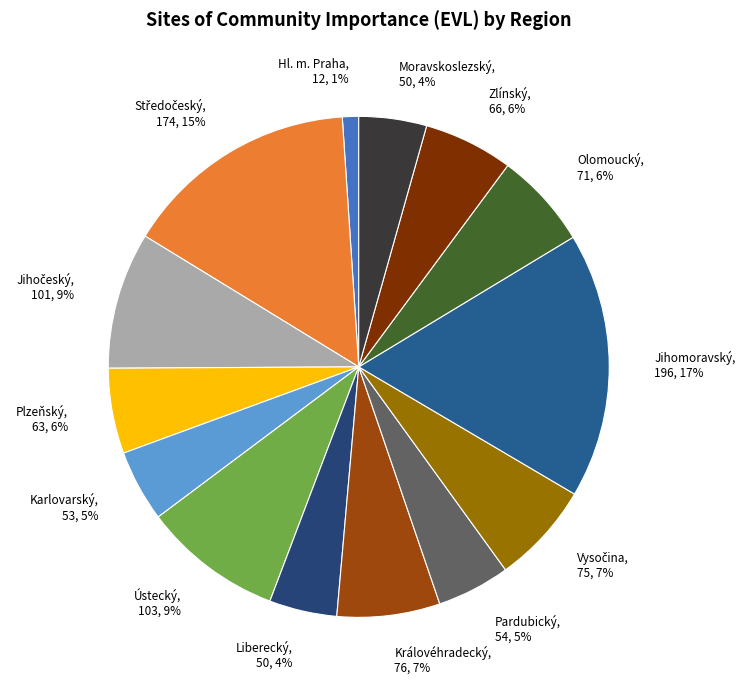

To the nearest percent, what portion does Plzeňský, 63, 6% represent?

6%